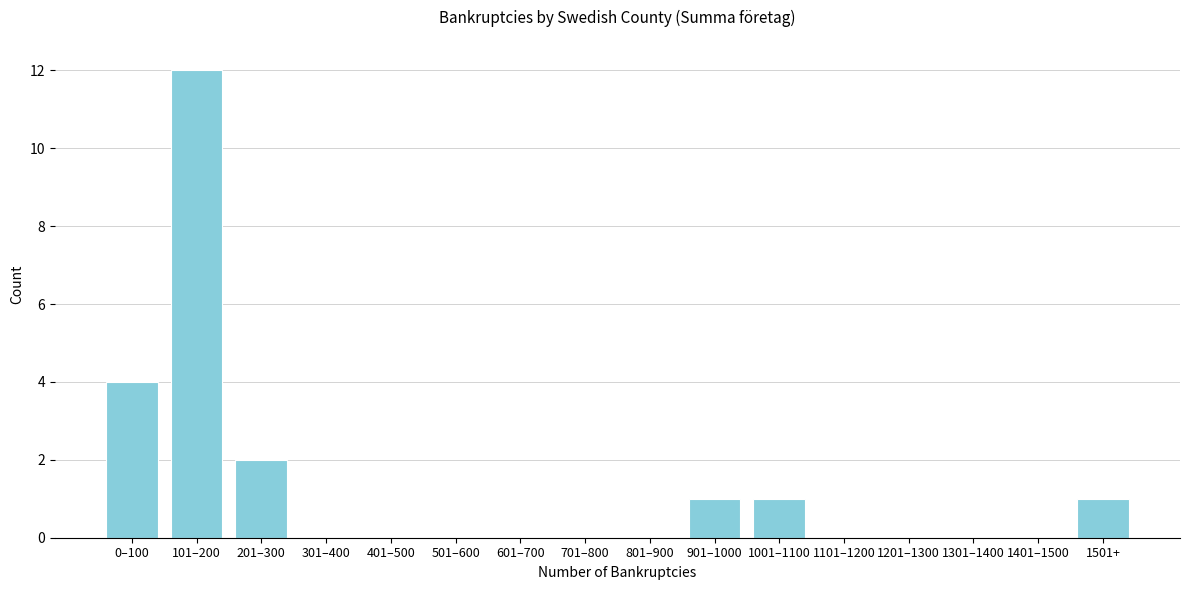

Reading left to right, transcribe all the data shown in this chart.

0–100=4	101–200=12	201–300=2	301–400=0	401–500=0	501–600=0	601–700=0	701–800=0	801–900=0	901–1000=1	1001–1100=1	1101–1200=0	1201–1300=0	1301–1400=0	1401–1500=0	1501+=1